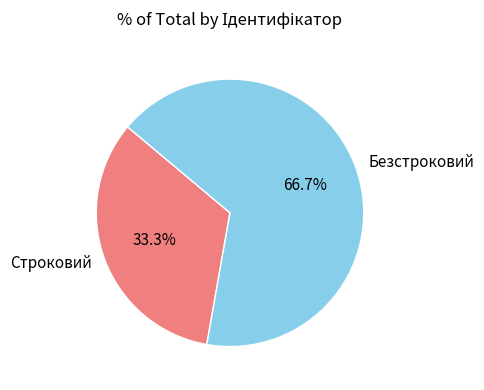

Is it true that Безстроковий is 67% of the pie?

True